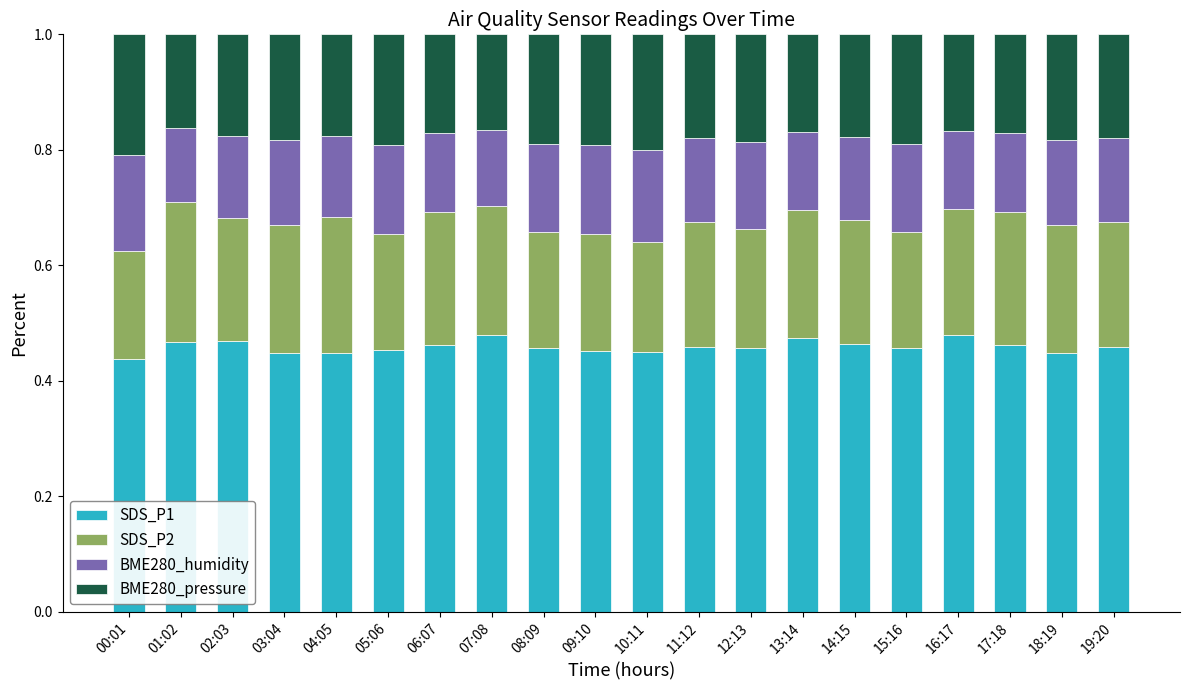

What is the total value across all series at 16:17?

1.0